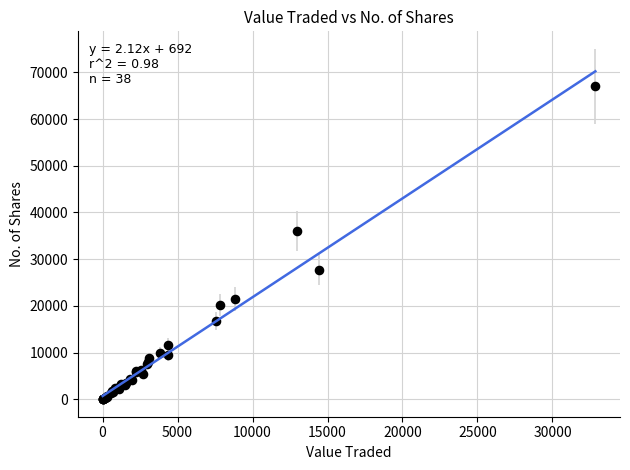

What Y value in the scatter plot is closest to 33505?

36000